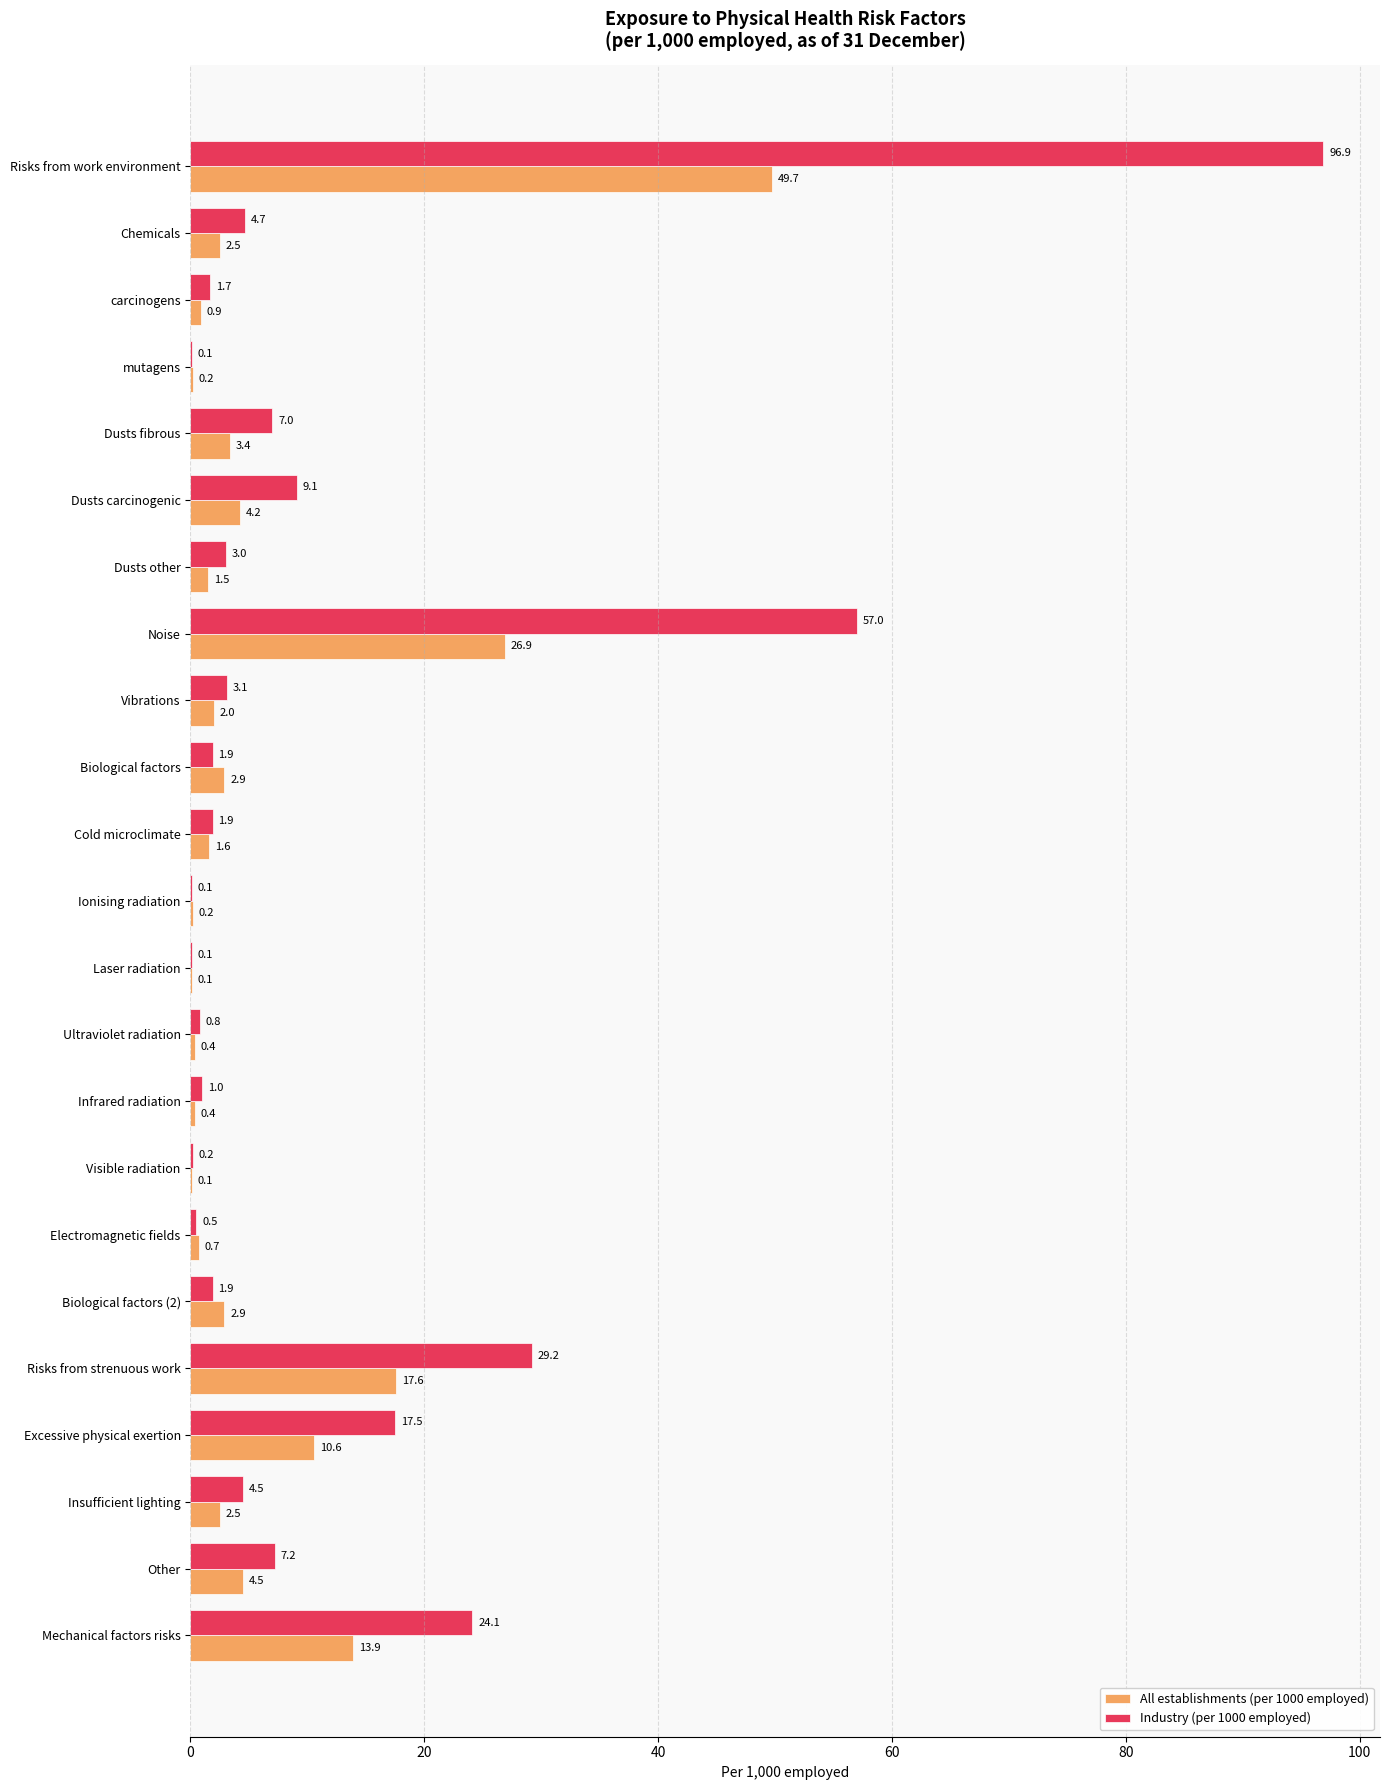

Where is Industry (per 1000 employed) nearest to the value 48?

Noise